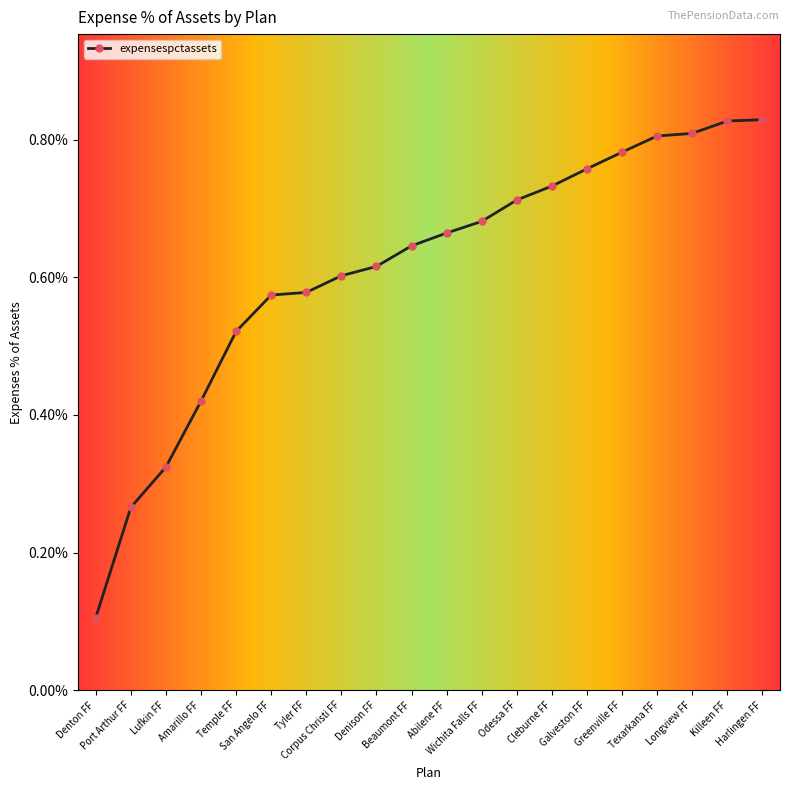

Is this an area chart (filled region under the line)?

No